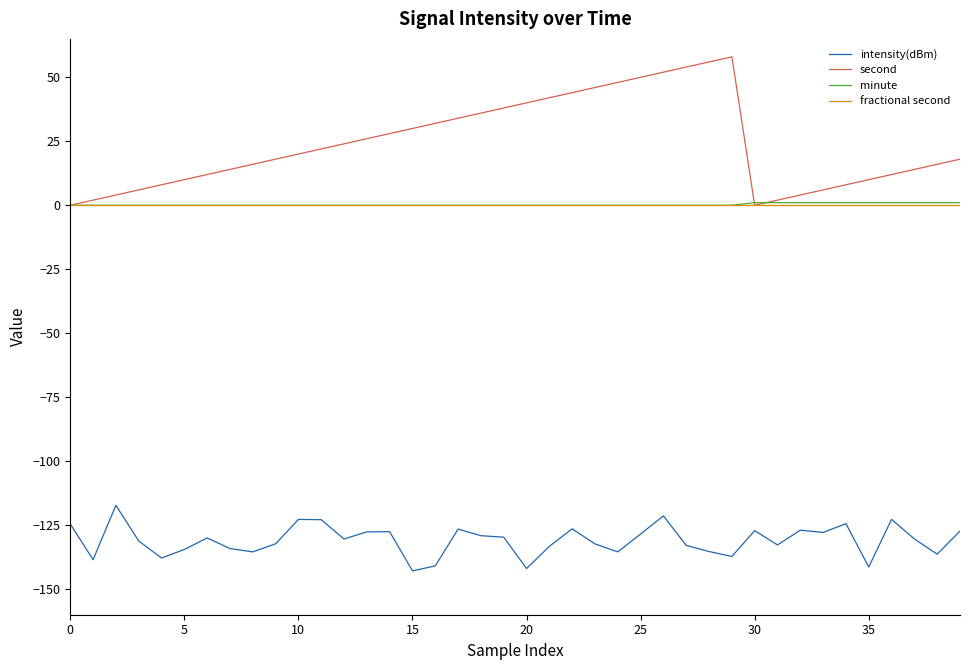

What are all the series names shown in the legend?

intensity(dBm), second, minute, fractional second